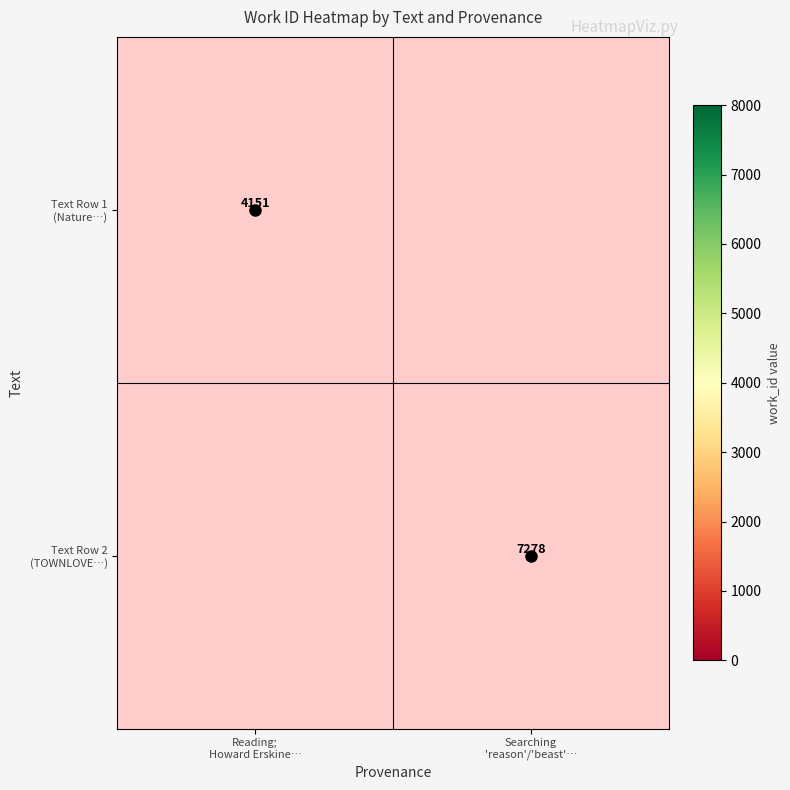

How many positive values does the Text Row 2 (TOWNLOVE…) series have?

1